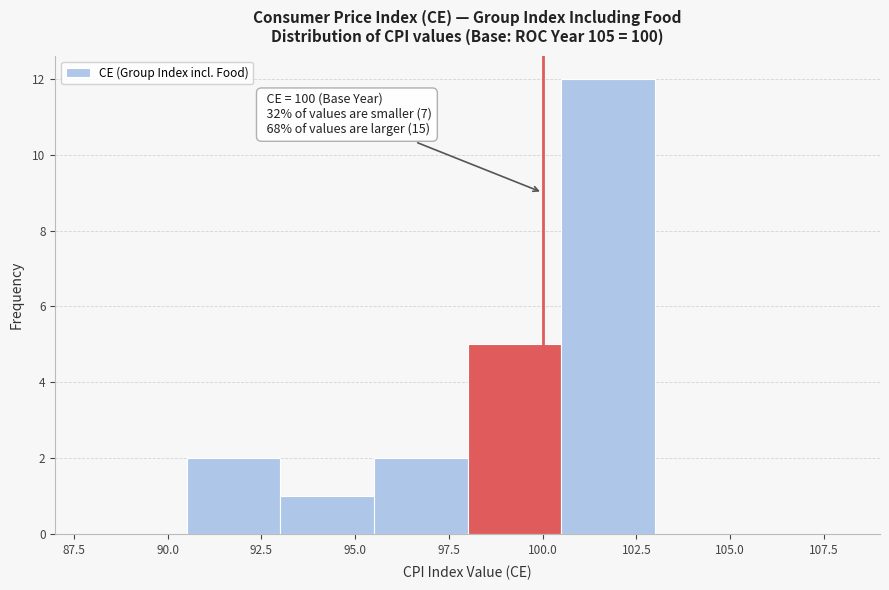

Which range on the x-axis has the tallest bar?

100.5 to 103.0